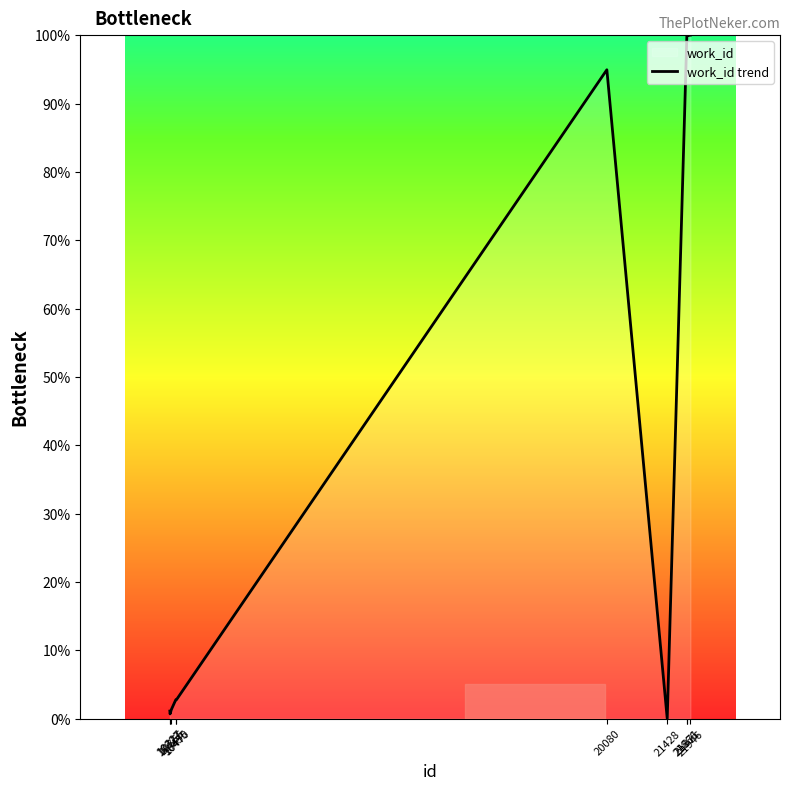

Between 21871 and 21946, which is larger?

21946